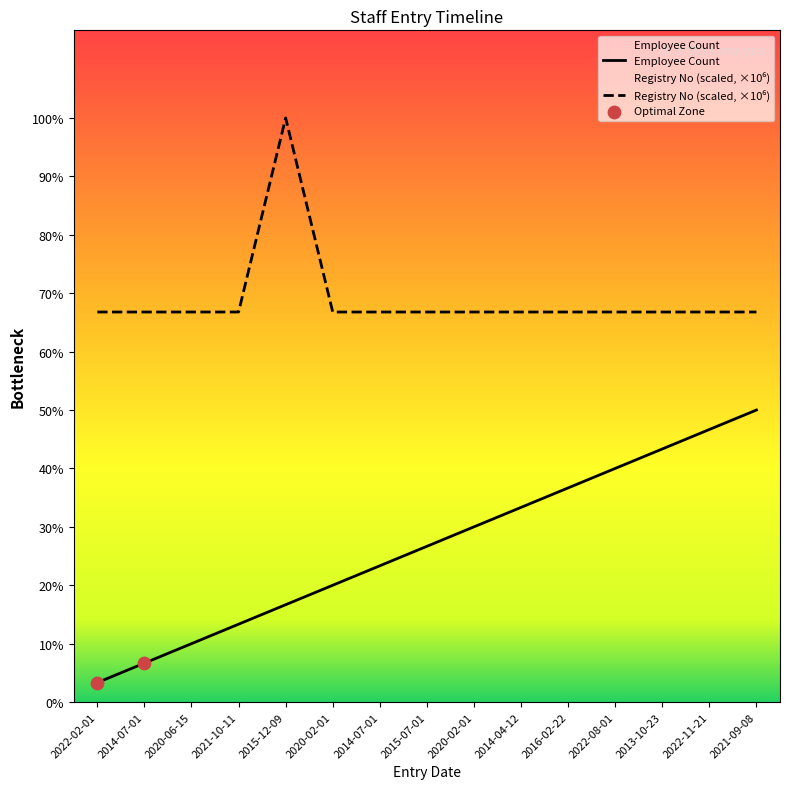

Which series has the widest spread of Y values?

Employee Count